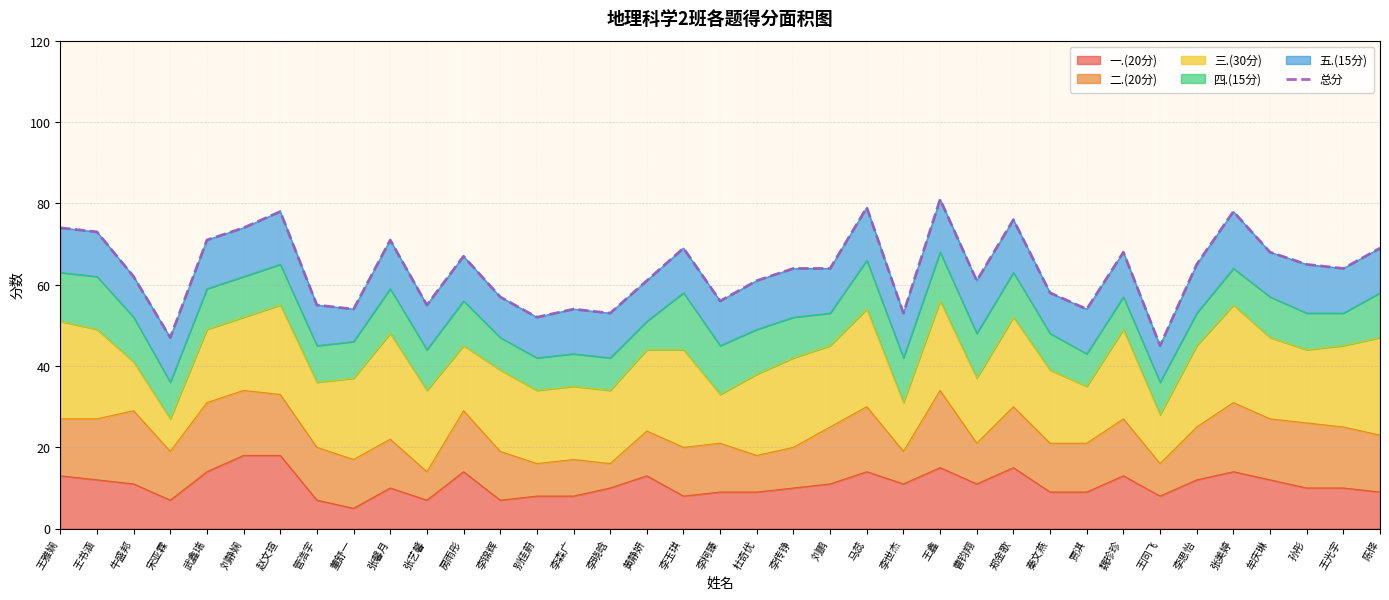

What position from the left is 曹钧翔?

26